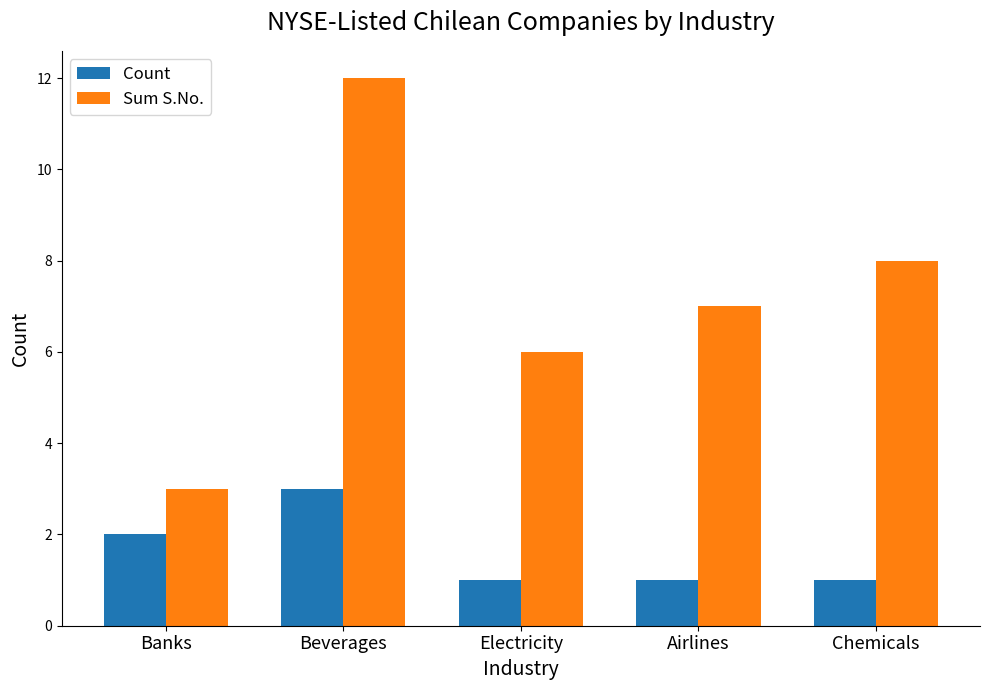

Read the Sum S.No. value at Banks.

3